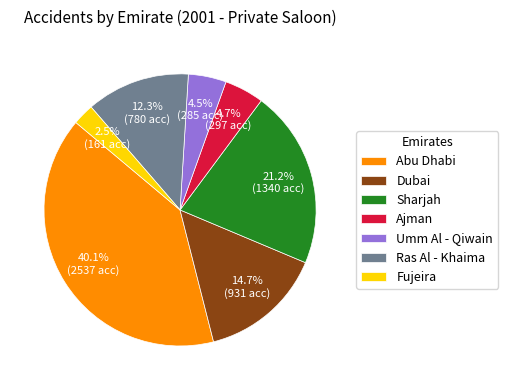

What percentage do Ajman and Dubai together represent?

19.4%